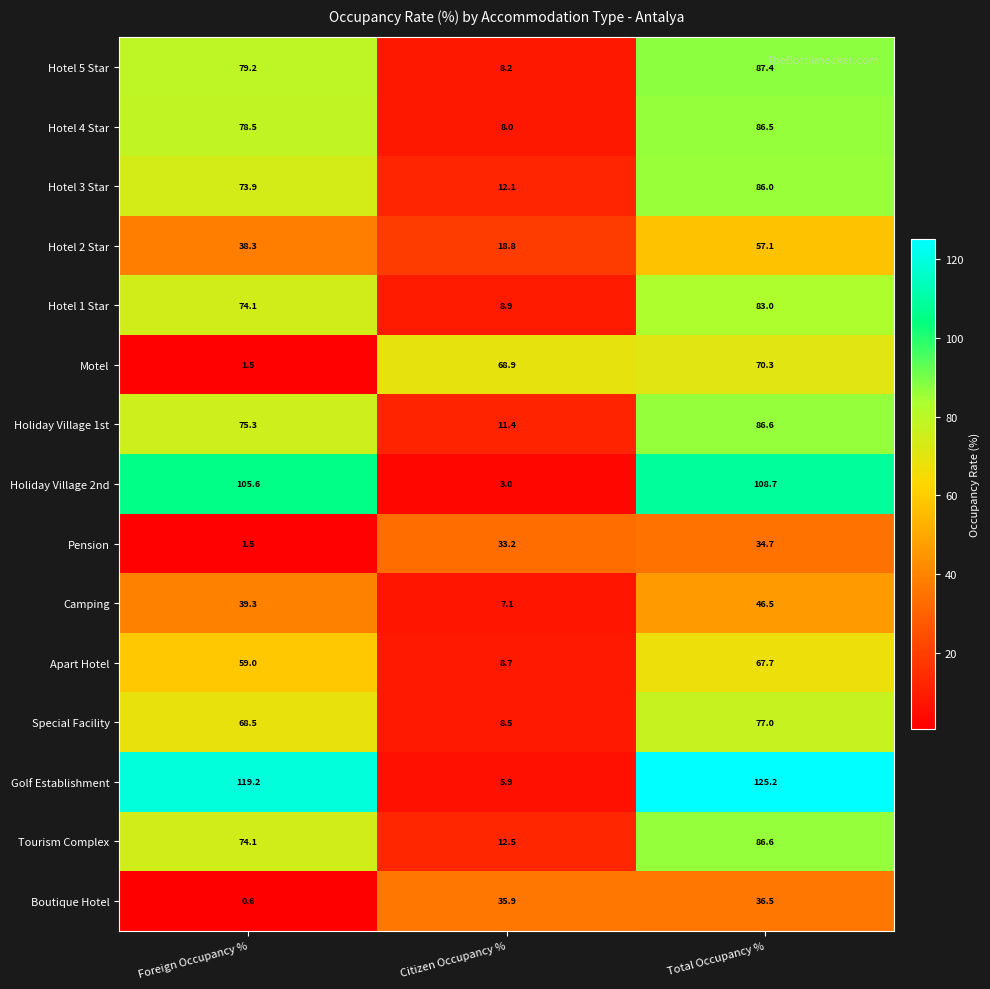

Which category has the highest value across all series?

Total Occupancy %